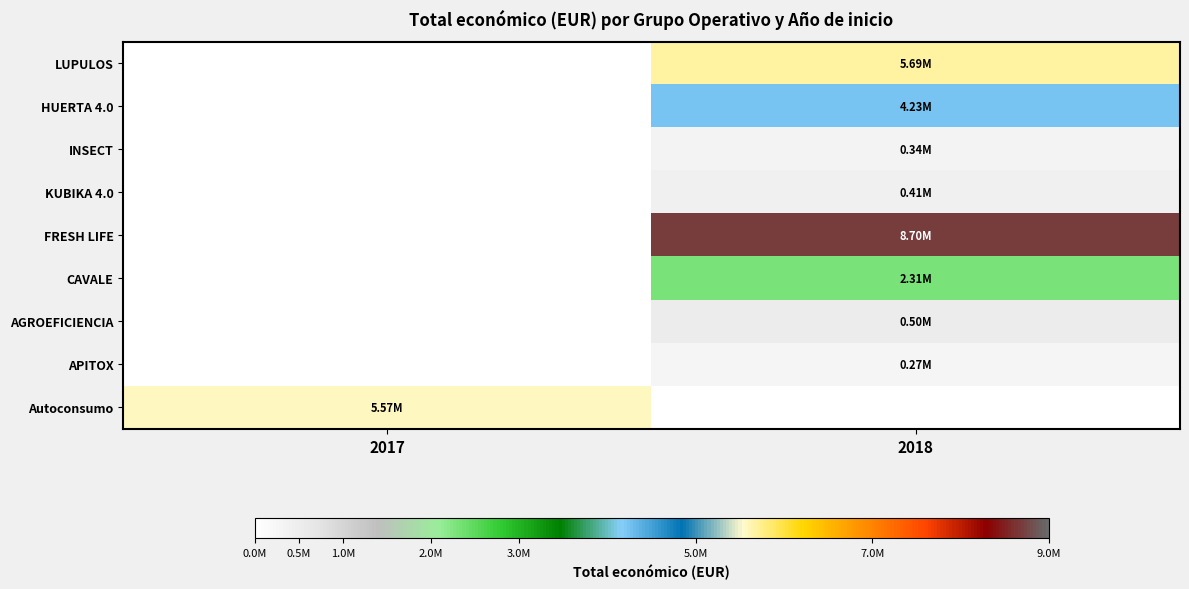

At how many categories does at least one series exceed 576582?

2